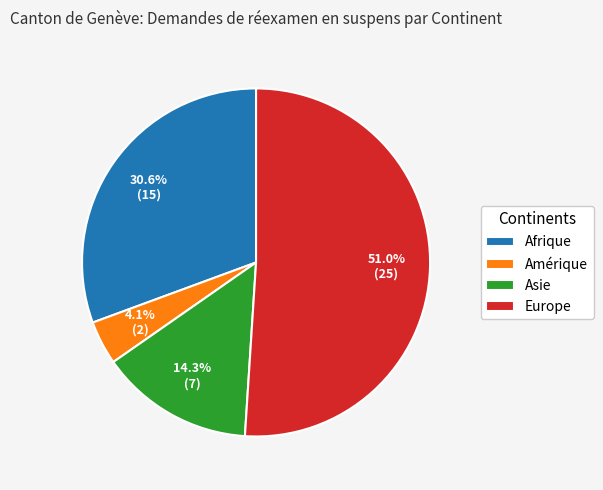

What is the largest slice in the pie chart?

Europe